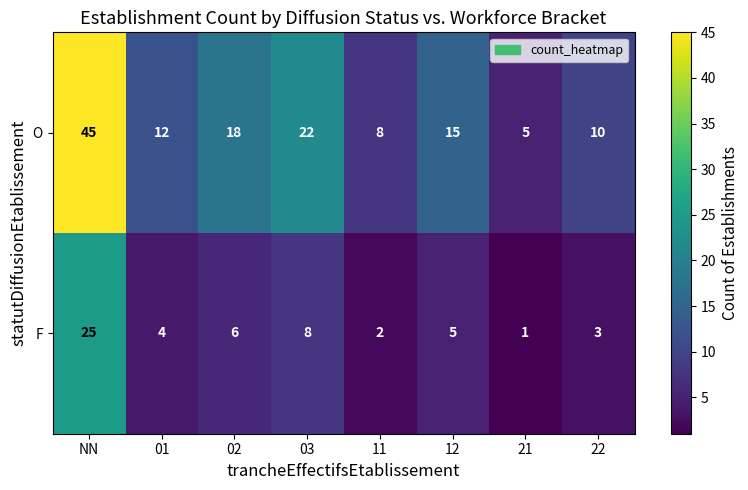

The O series shows 18 at 02. True or false?

True